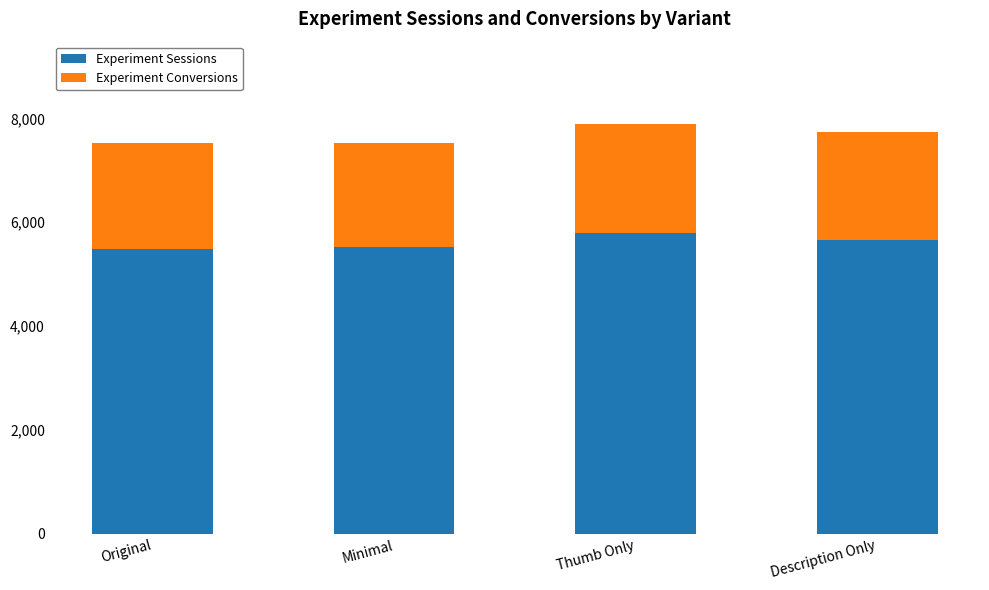

Are the bars grouped side by side (vs. stacked)?

No